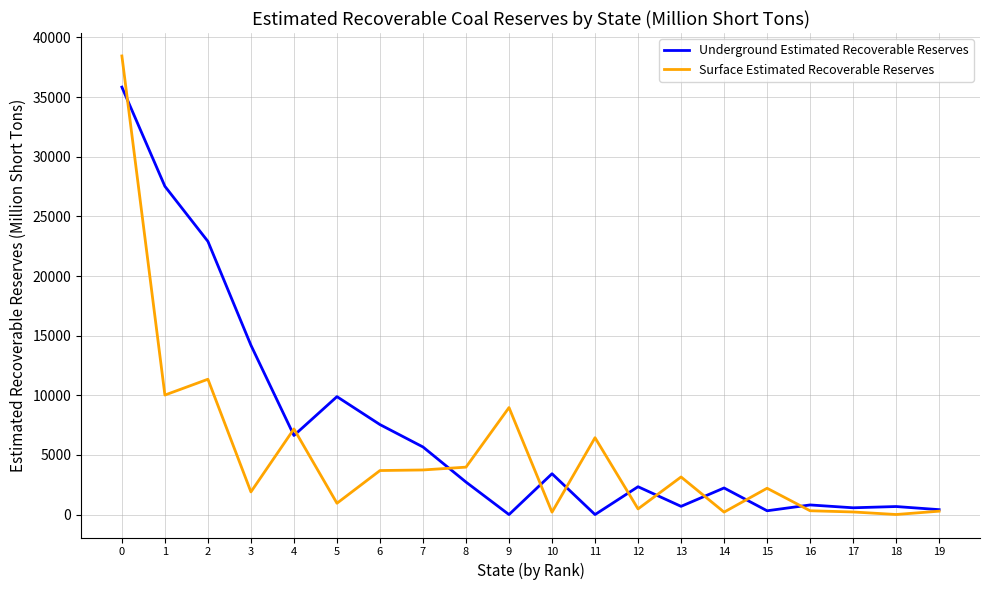

The value of Surface Estimated Recoverable Reserves at 11 is 11255. True or false?

False